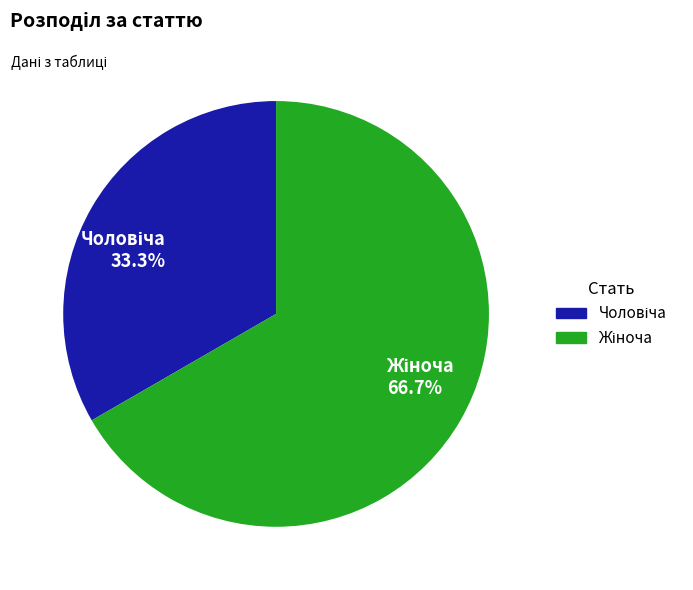

Does any single category account for the majority?

Yes